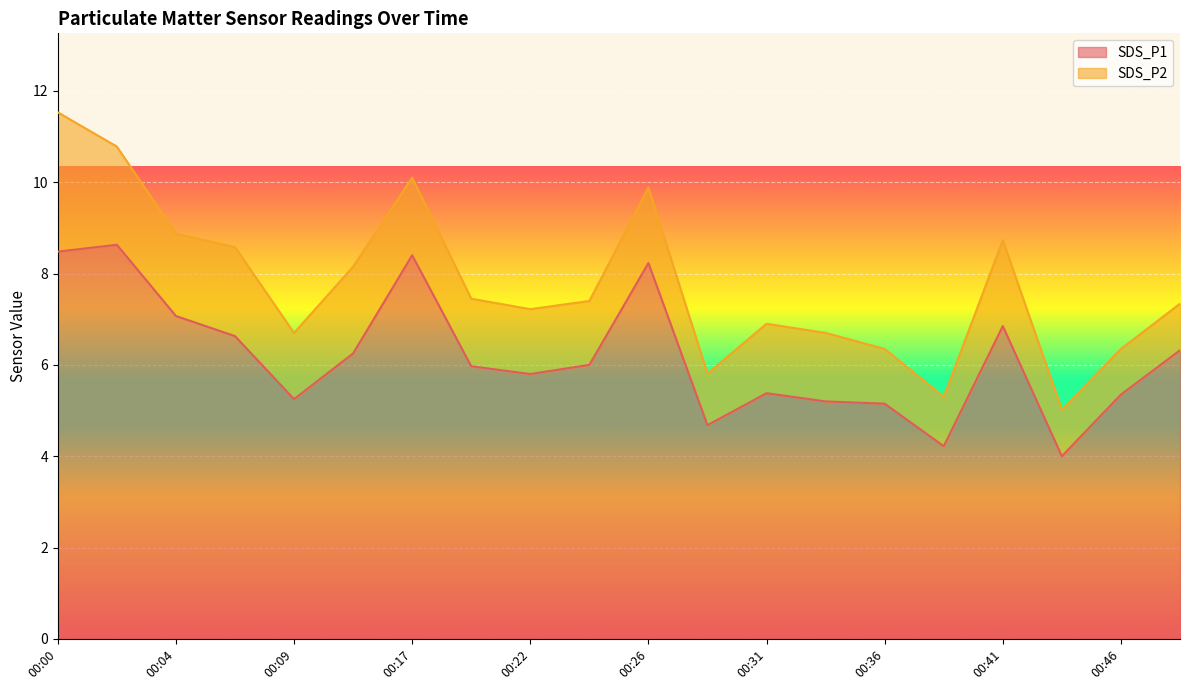

Reading left to right, extract all data points from this chart.

8.5	8.6	7.1	6.6	5.2	6.2	8.4	6.0	5.8	6.0	8.2	4.7	5.4	5.2	5.2	4.2	6.8	4.0	5.3	6.3